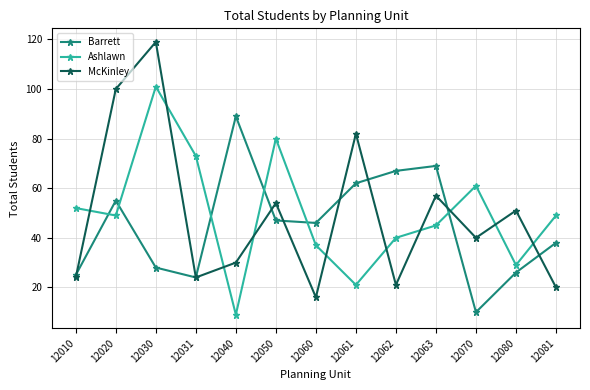

What is the sum of the McKinley values at 12062 and 12010?

45